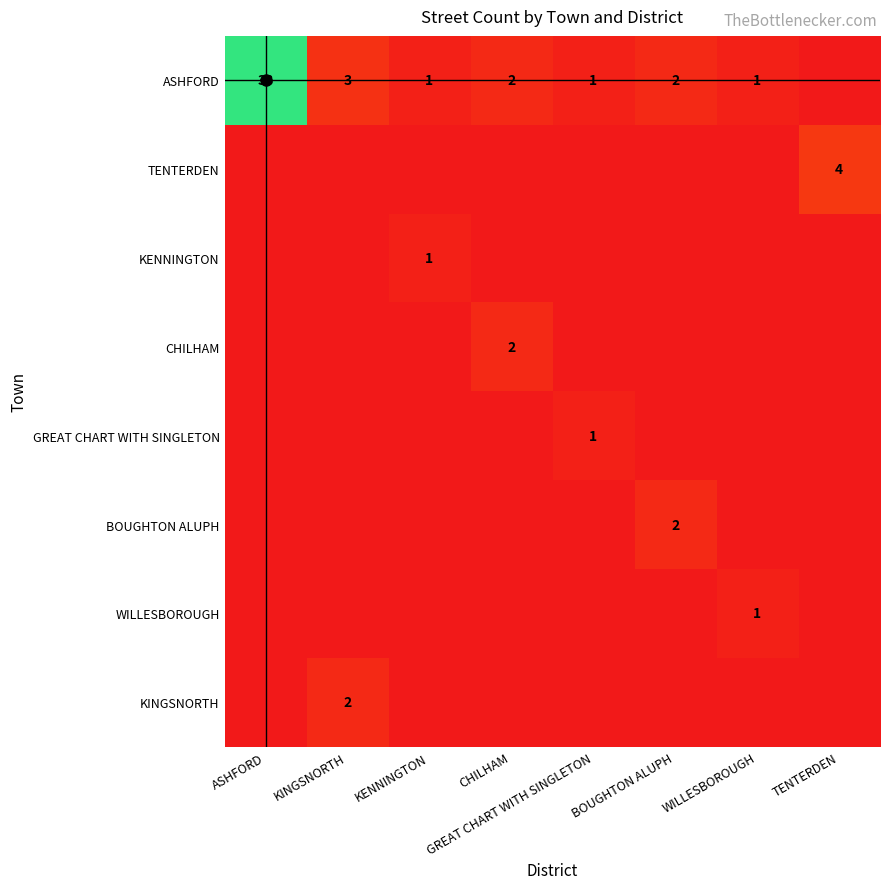

How many CHILHAM values are between 0 and 1?

7